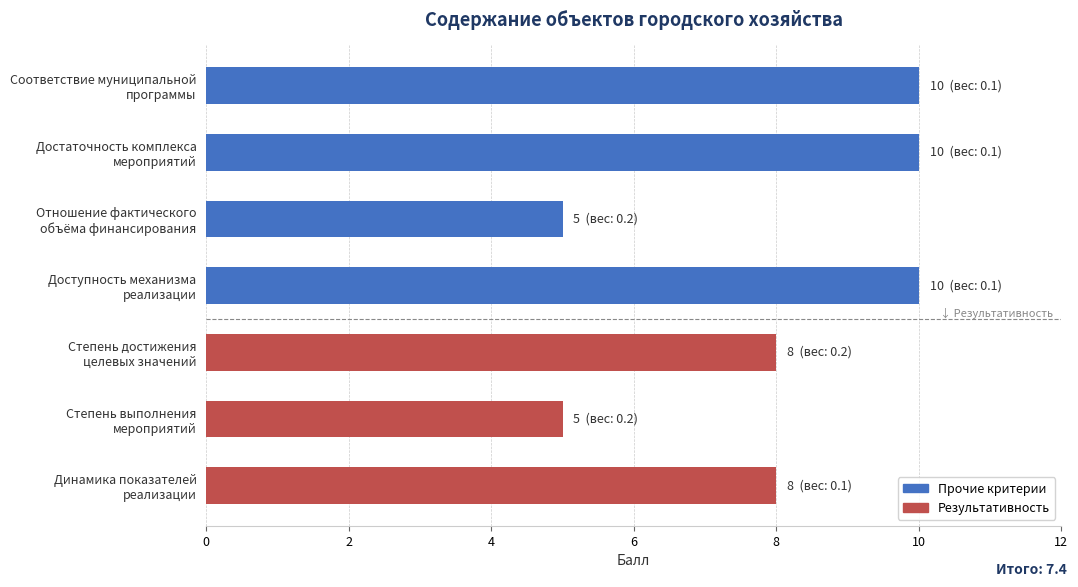

The value at Достаточность комплекса мероприятий is 10. True or false?

True